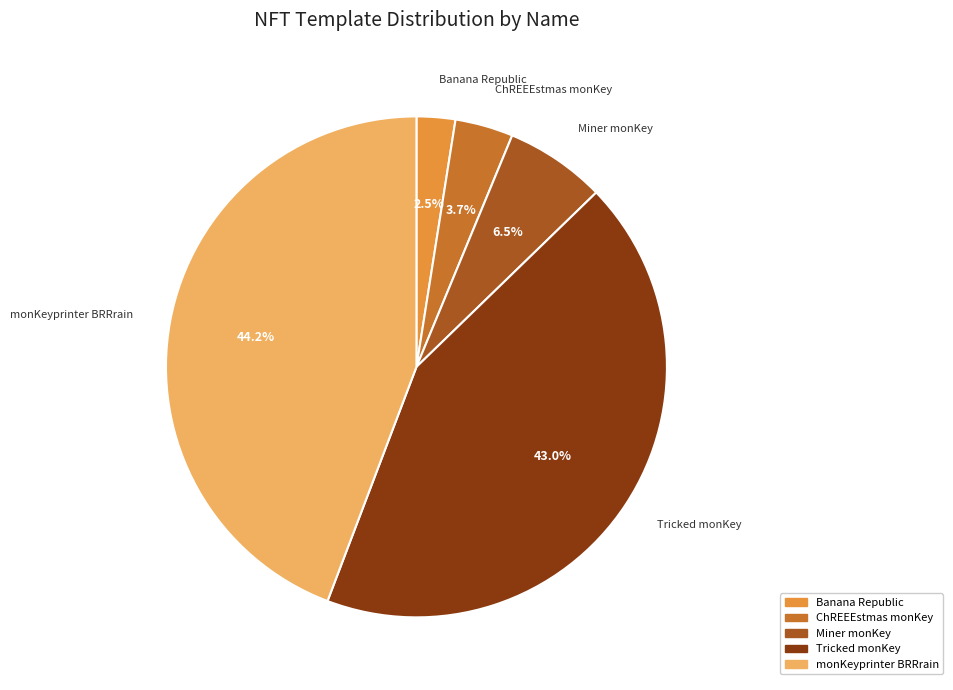

Rank the categories by value from lowest to highest.

Banana Republic, ChREEEstmas monKey, Miner monKey, Tricked monKey, monKeyprinter BRRrain